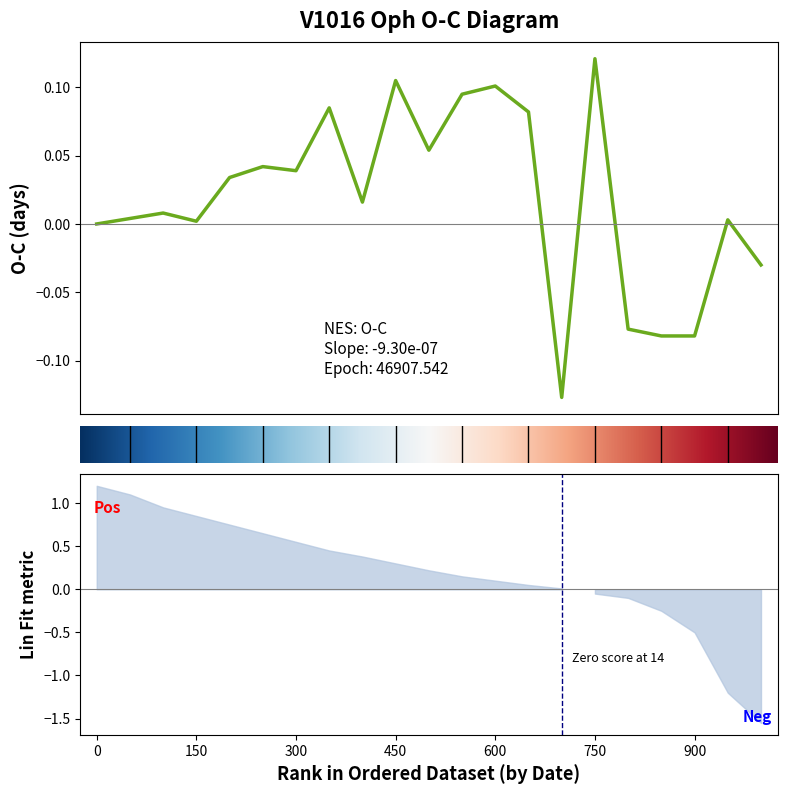

Is this an area chart (filled region under the line)?

No